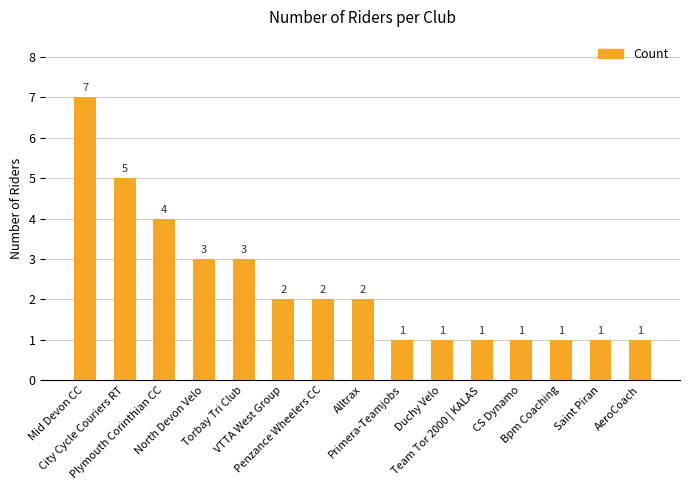

What is the sum of the values at Saint Piran and Mid Devon CC?

8